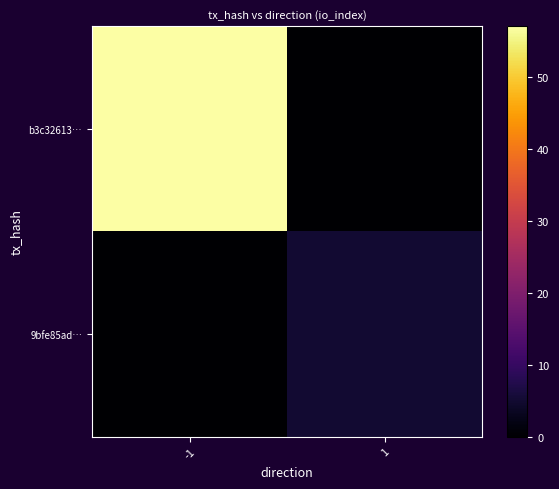

Count the number of data series in this chart.

2